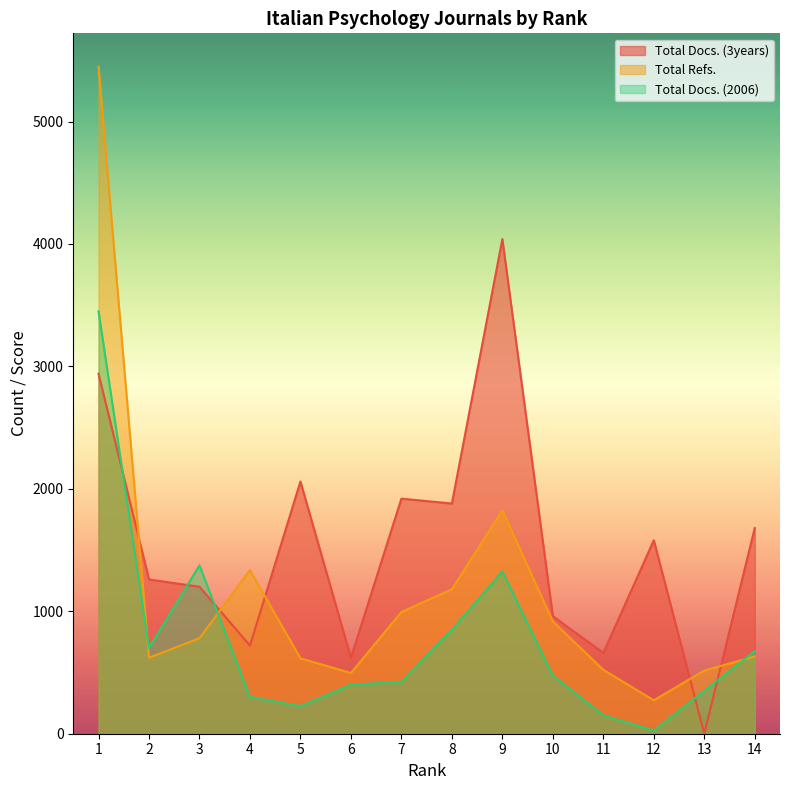

What is the value of the Total Docs. (3years) point at the 3rd from the left?

1200